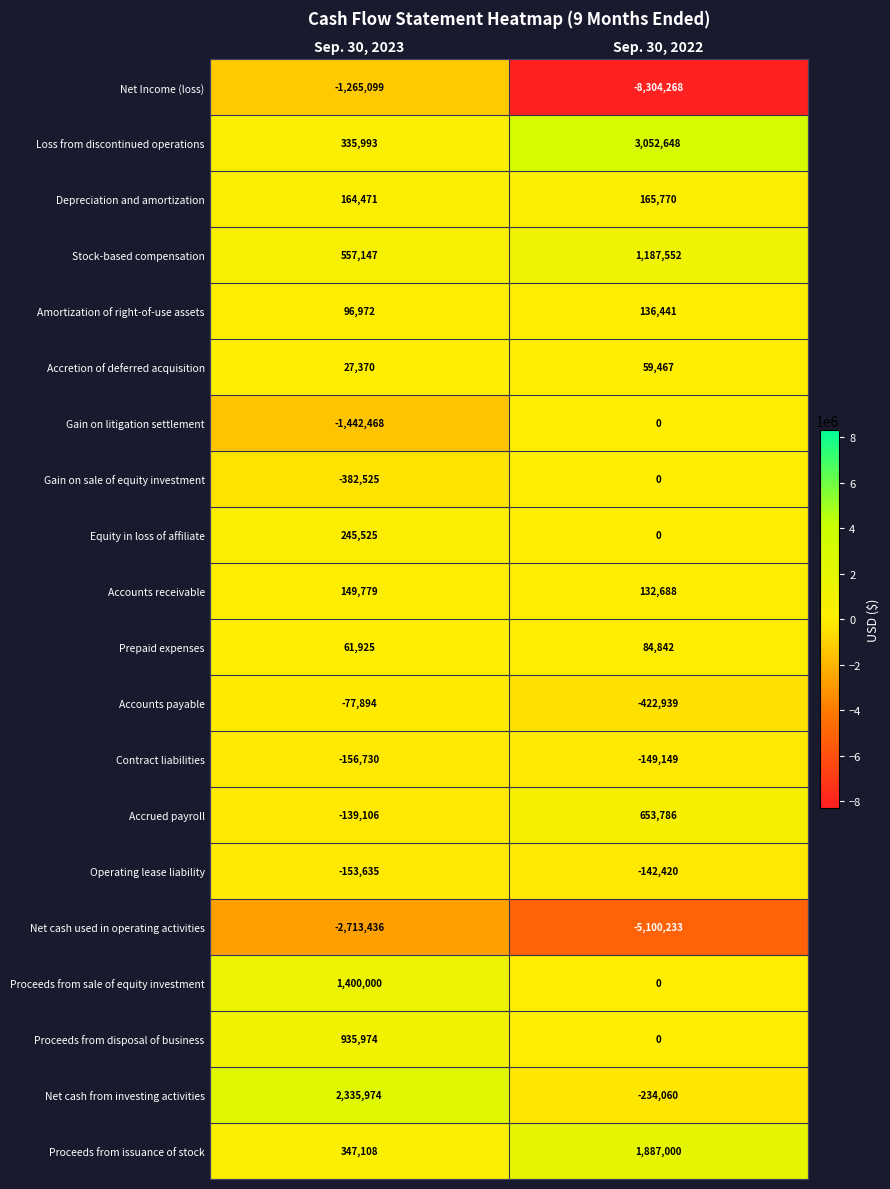

At which label is Contract liabilities closest to -152939?

Sep. 30, 2022